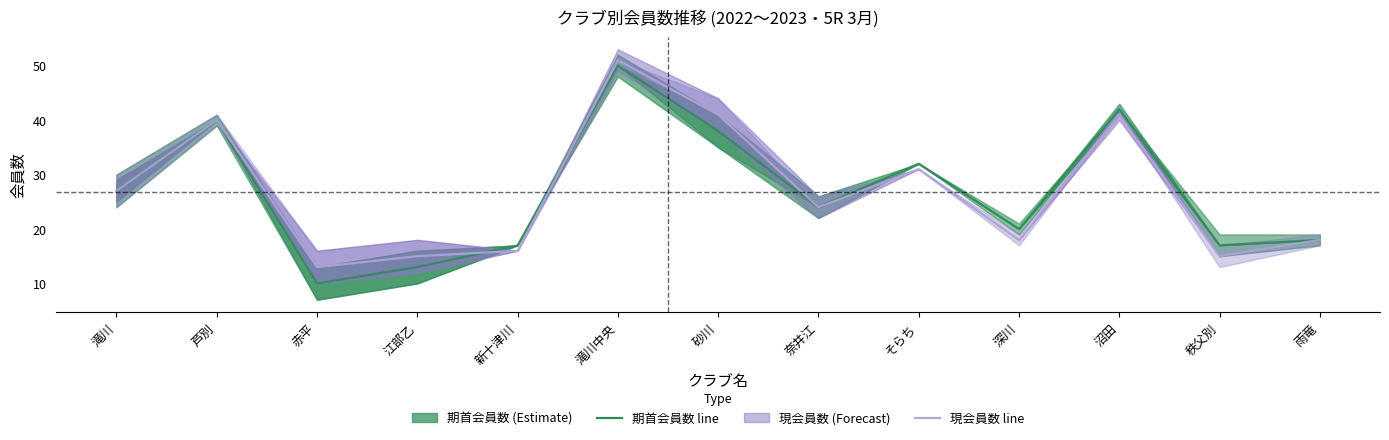

At which label is 期首会員数 closest to 30?

そらち